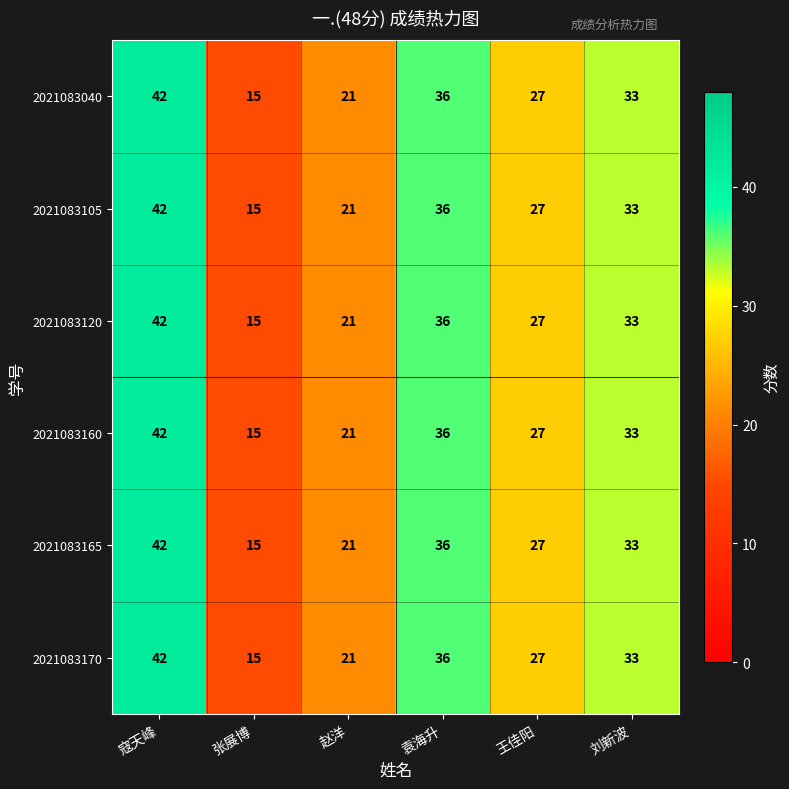

The value of 2021083165 at 袁海升 is 36. True or false?

True